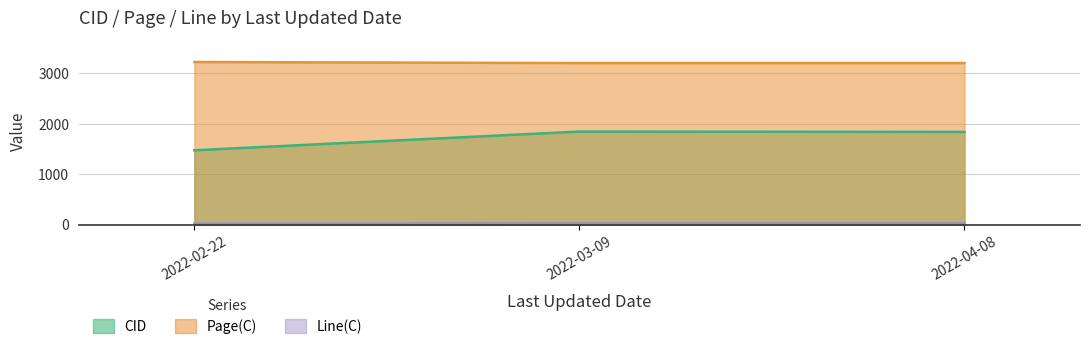

List the series in order of their overall mean, highest first.

Page(C), CID, Line(C)